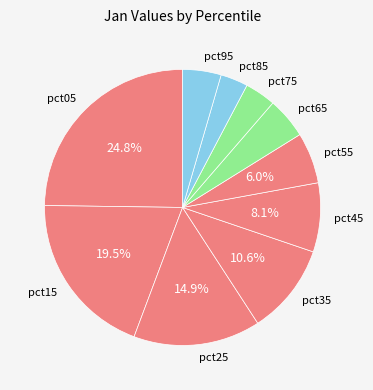

Does pct65 account for over 50% of the chart?

No